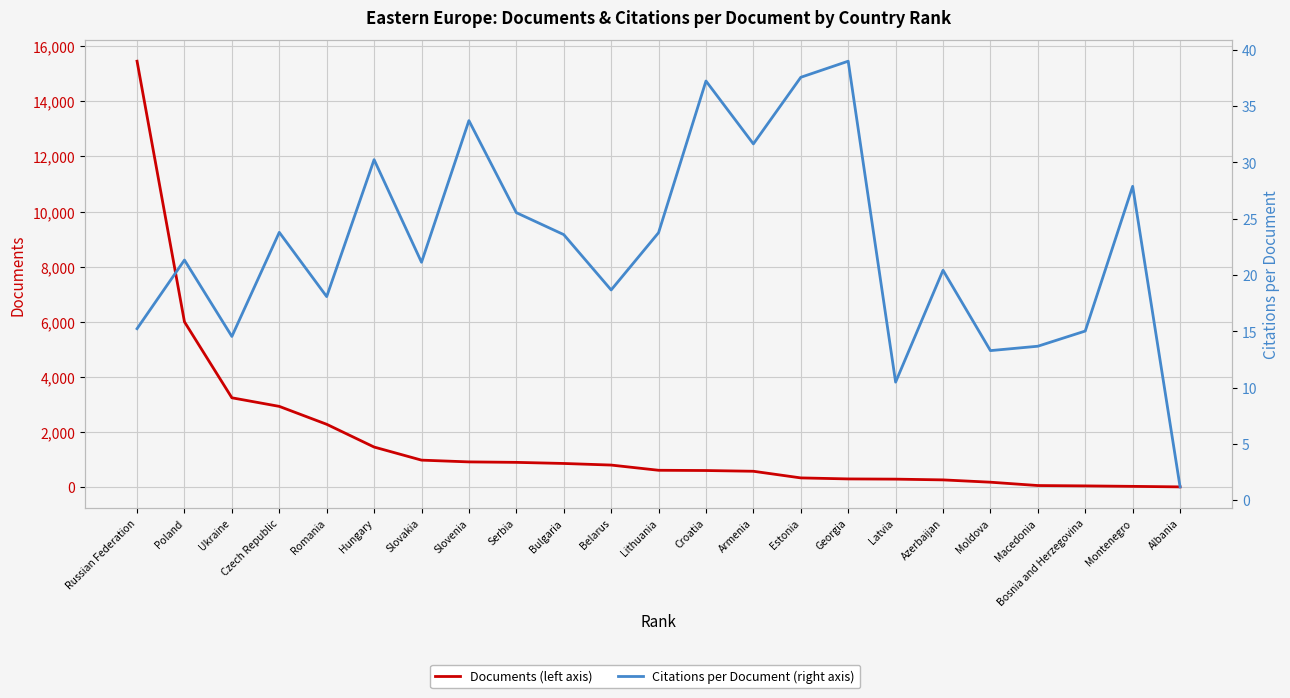

Reading right to left, transcribe all the data shown in this chart.

Documents (left axis): 6.0	25.0	42.0	55.0	176.0	260.0	287.0	295.0	332.0	573.0	600.0	609.0	798.0	856.0	896.0	913.0	977.0	1452.0	2278.0	2928.0	3240.0	5997.0	15458.0
Citations per Document (right axis): 1.2	27.9	15.0	13.7	13.3	20.4	10.5	39.0	37.6	31.6	37.2	23.8	18.7	23.6	25.5	33.7	21.1	30.2	18.1	23.8	14.5	21.3	15.2